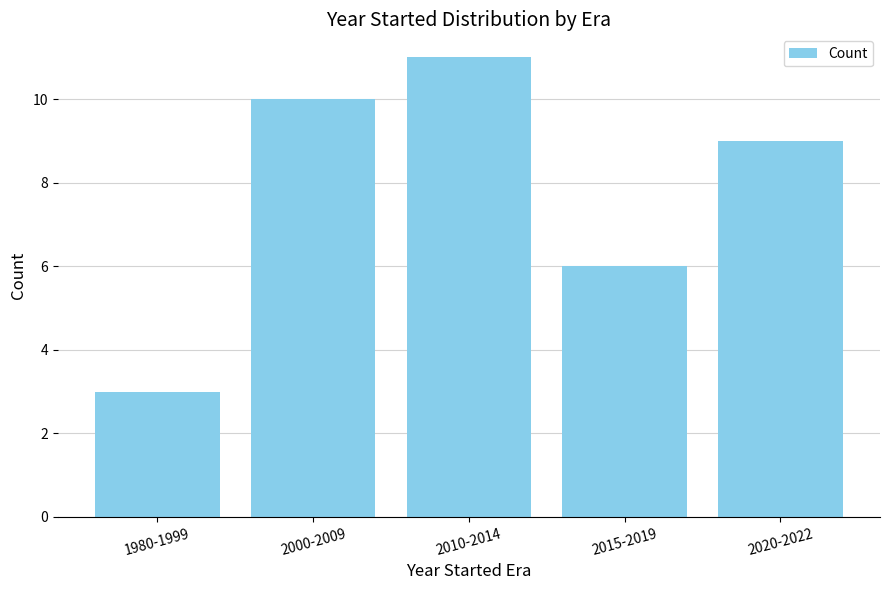

What is the average value?

8